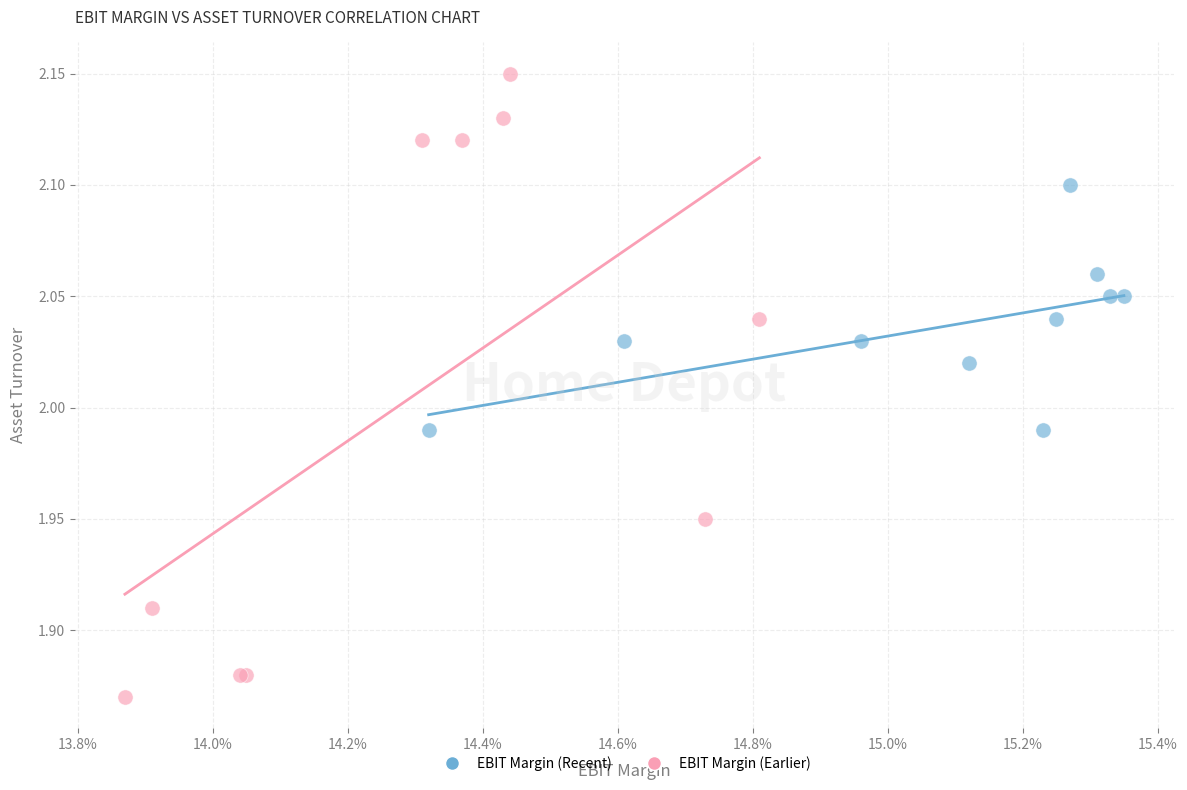

Which series contains the lowest Y value?

EBIT Margin (Earlier)